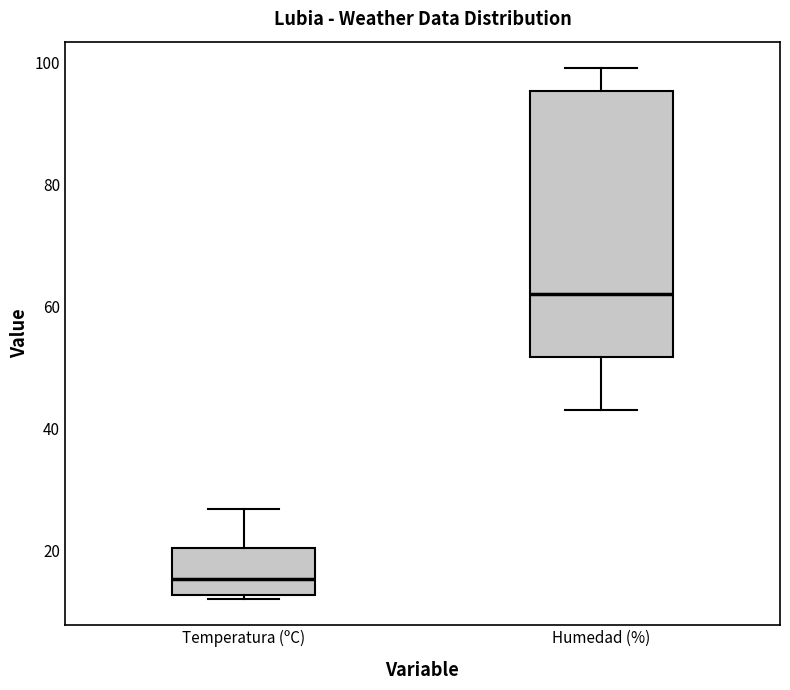

Where does the upper whisker of the box for Temperatura (ºC) end on the y-axis? The values are not printed on the chart, so give them approximately, as read against the axis.

26